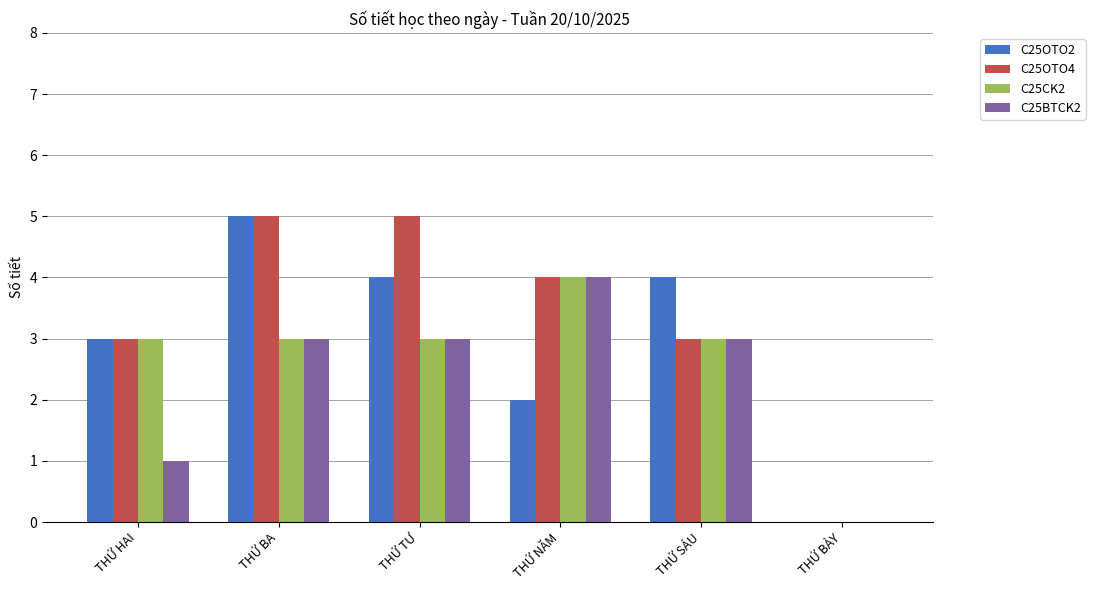

How many positive values does the C25OTO2 series have?

5